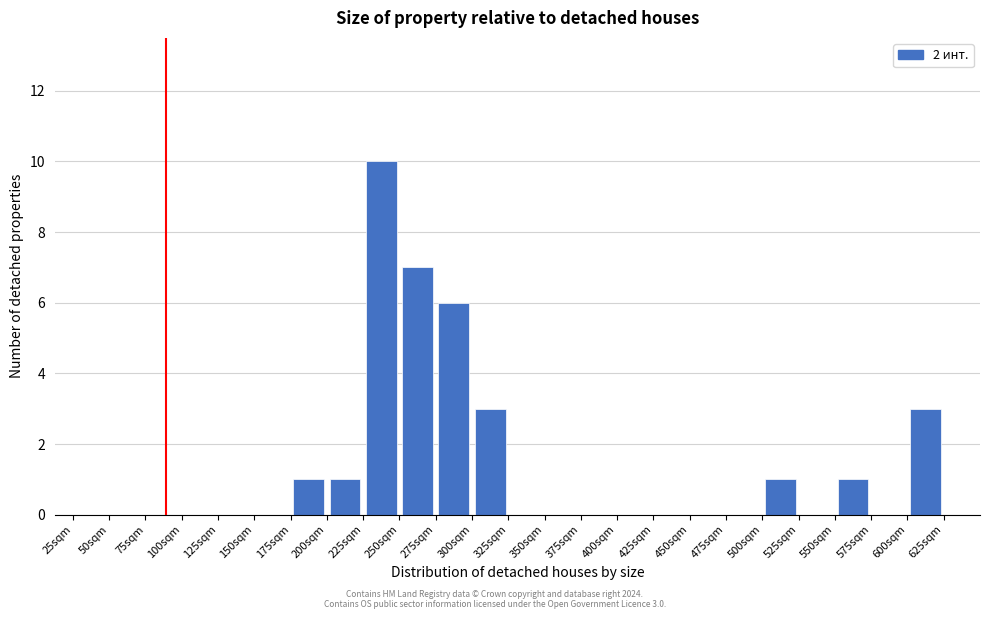

Which range on the x-axis has the tallest bar?

225 to 250